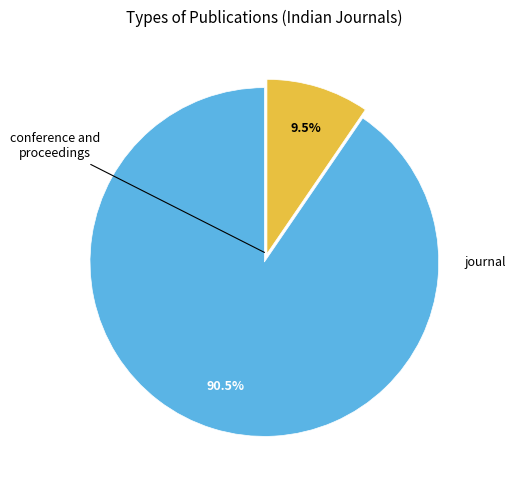

Does any single category account for the majority?

Yes